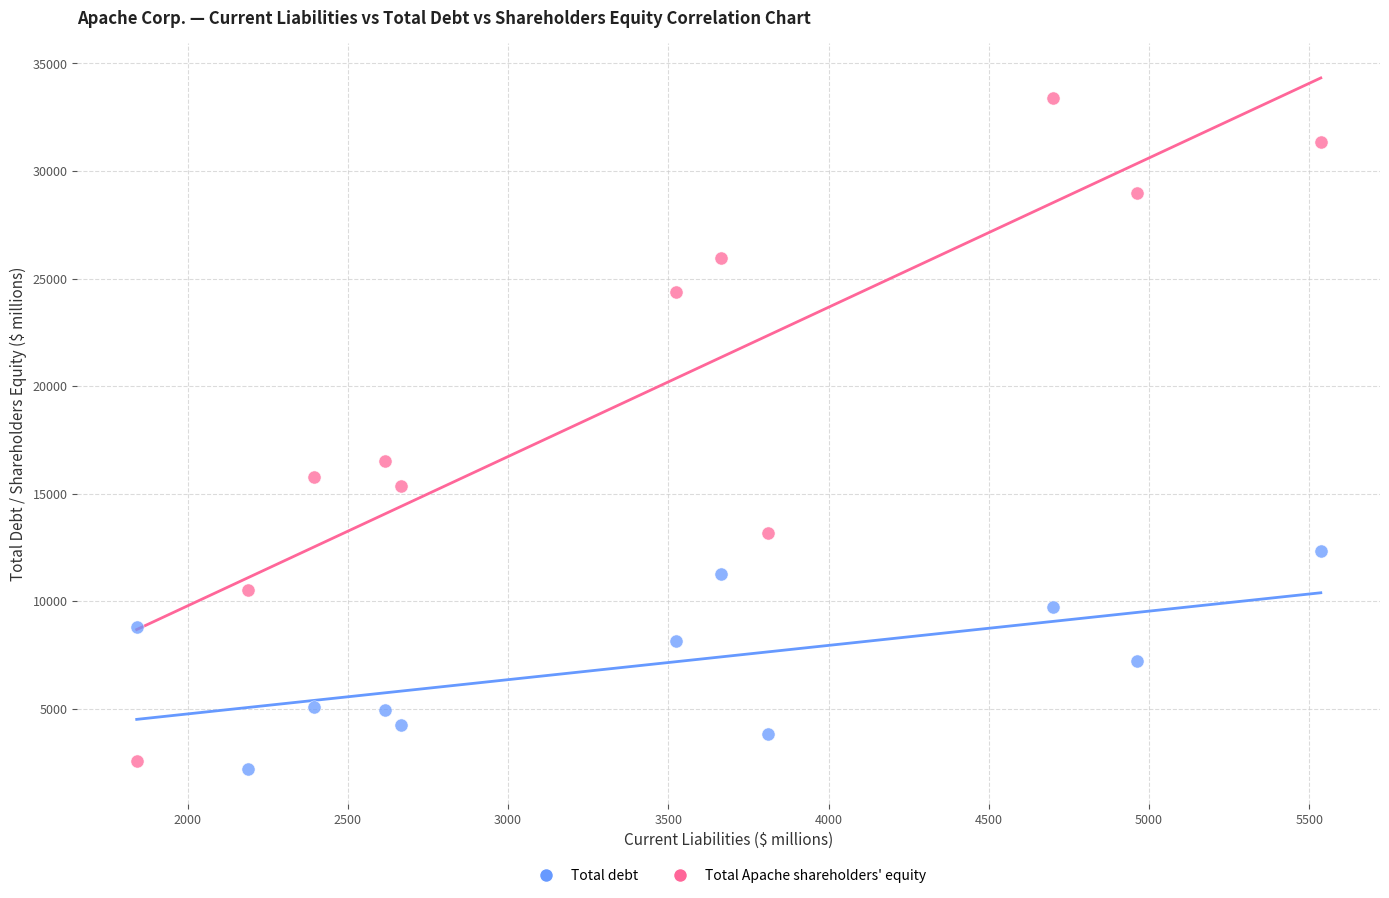

Which series reaches the maximum Y coordinate?

Total Apache shareholders' equity